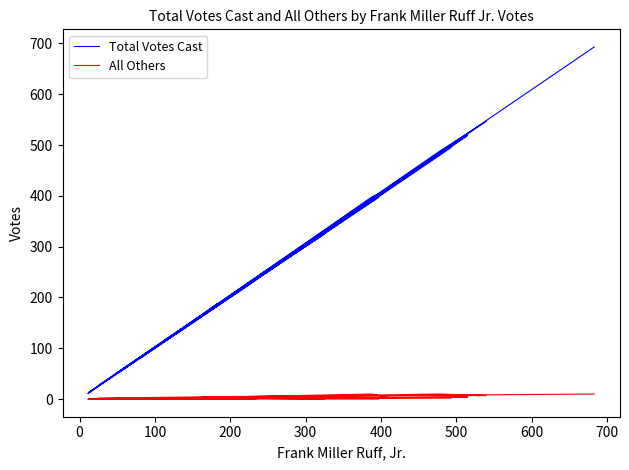

At which category does All Others reach its first local peak?

100